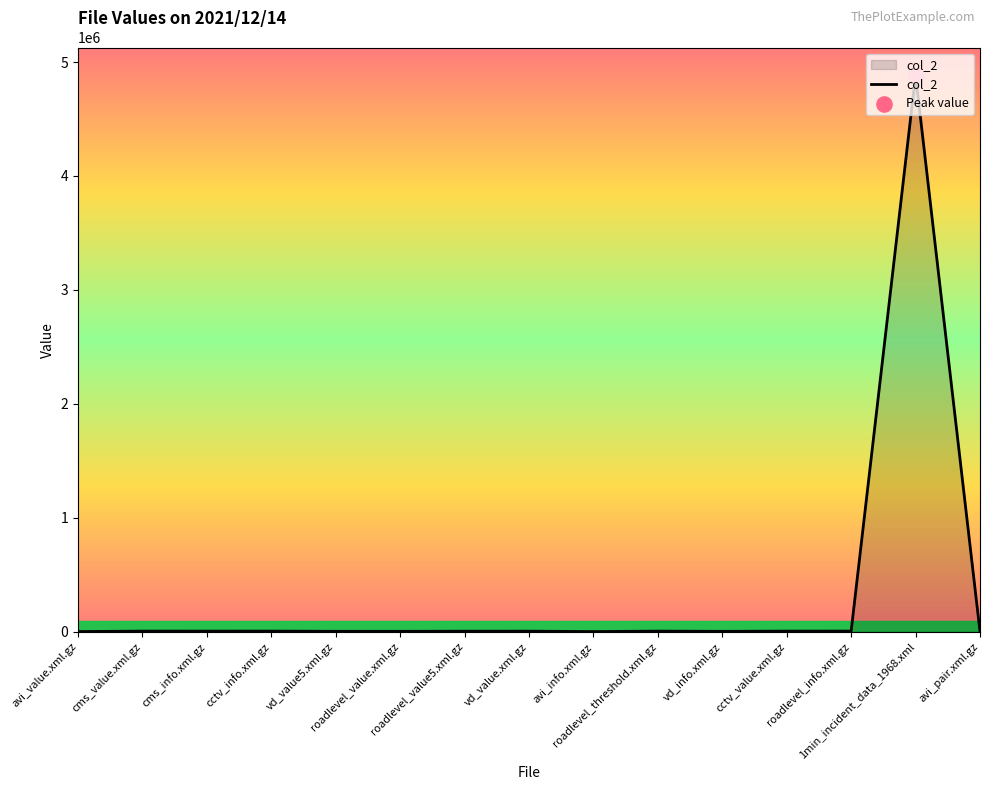

What is the difference between the maximum and minimum values?

4881827